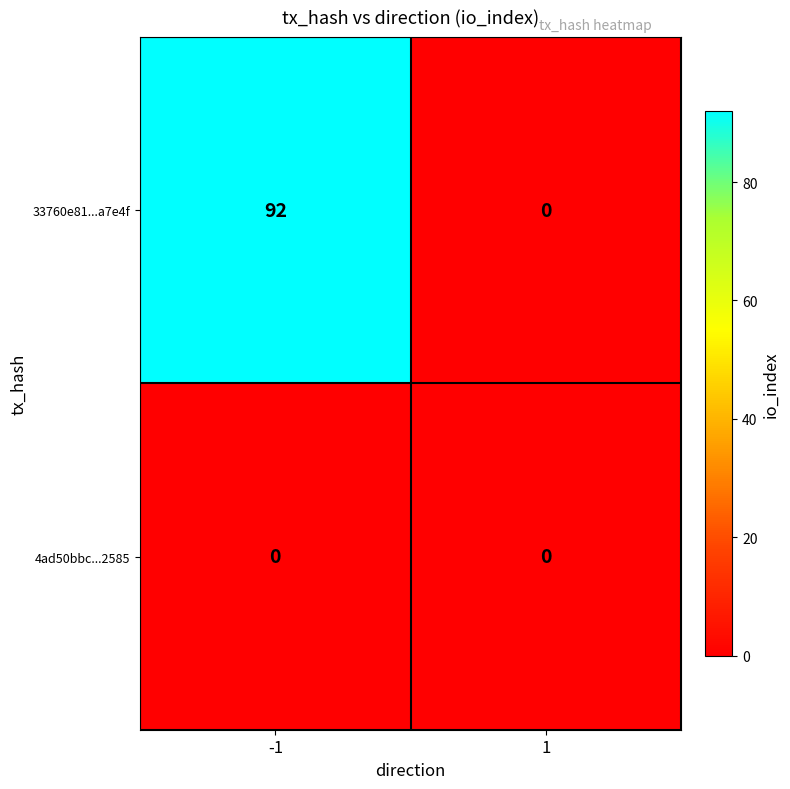

Is the value of 4ad50bbc...2585 at 1 greater than the value of 33760e81...a7e4f at -1?

No